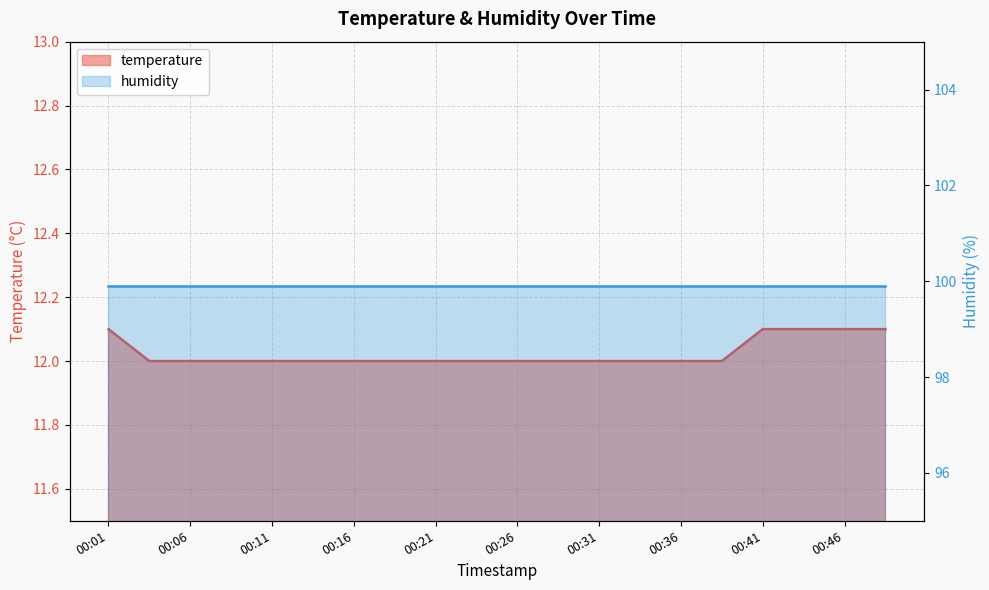

True or false: the data shows 12.0 at 00:11.

True